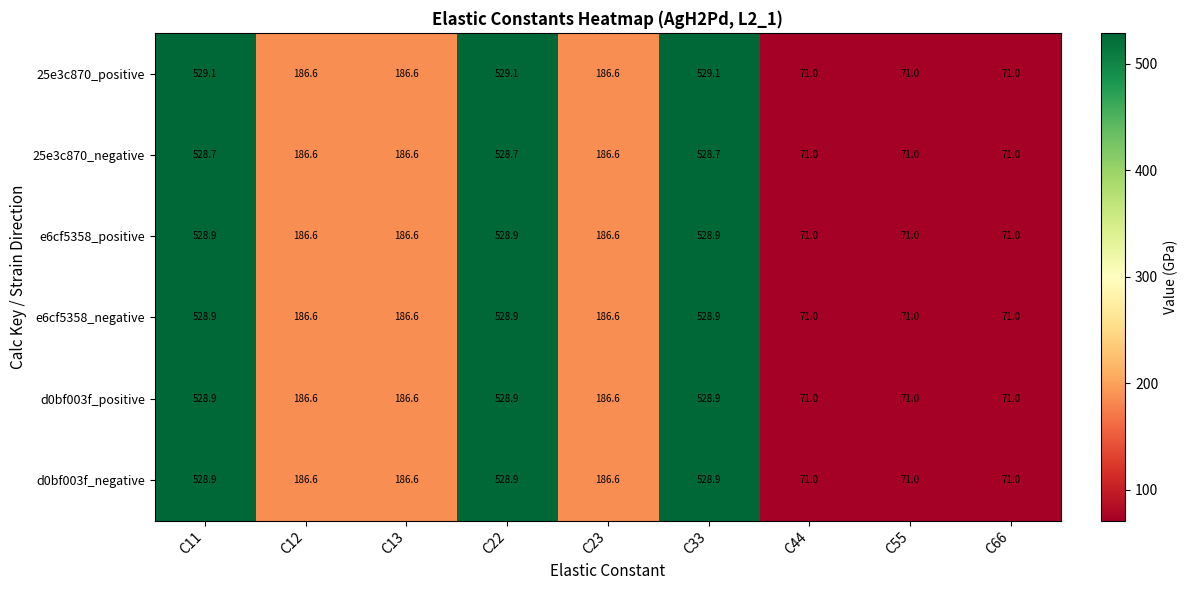

Is it true that 25e3c870_positive equals 71.0 at C66?

True